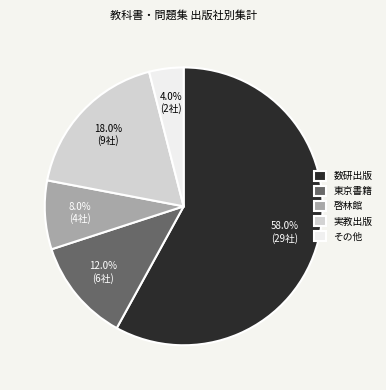

Rank the categories by value from lowest to highest.

その他, 啓林館, 東京書籍, 実教出版, 数研出版